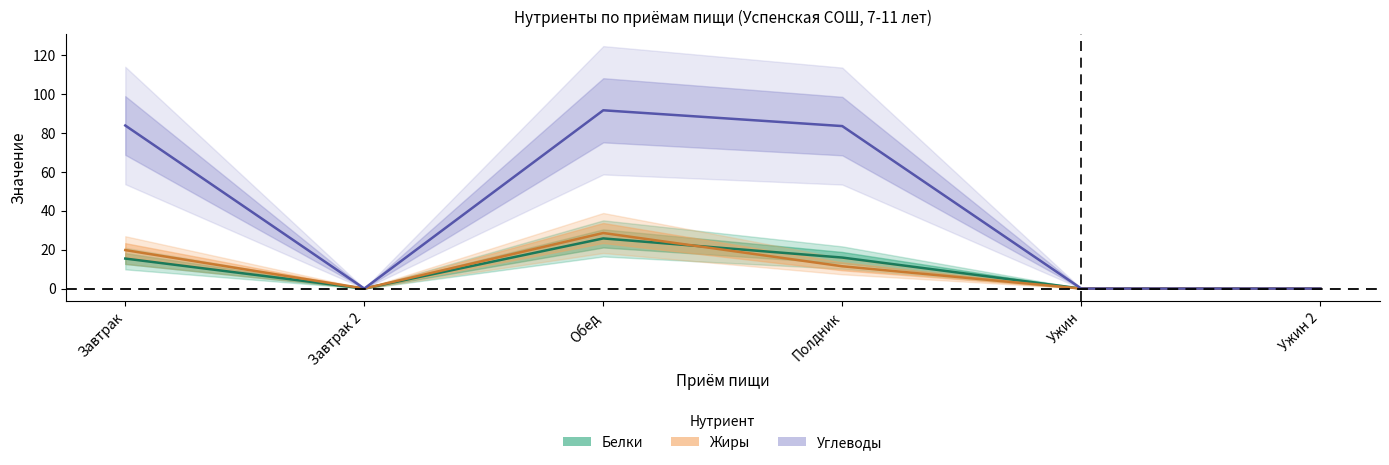

At which category does Белки reach its first local valley?

Завтрак 2